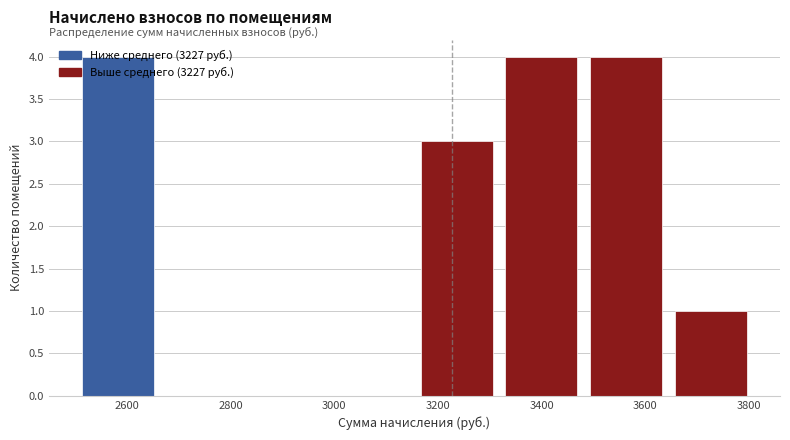

Reading left to right, list every bar in this chart as the range it spans on the x-axis followed by its height. Neither the bar edges nor the heights are printed on the chart, so give them approximately, as read against the axes.

2500 to 2660: 4
2660 to 2820: 0
2820 to 3000: 0
3000 to 3160: 0
3160 to 3320: 3
3320 to 3480: 4
3480 to 3640: 4
3640 to 3800: 1